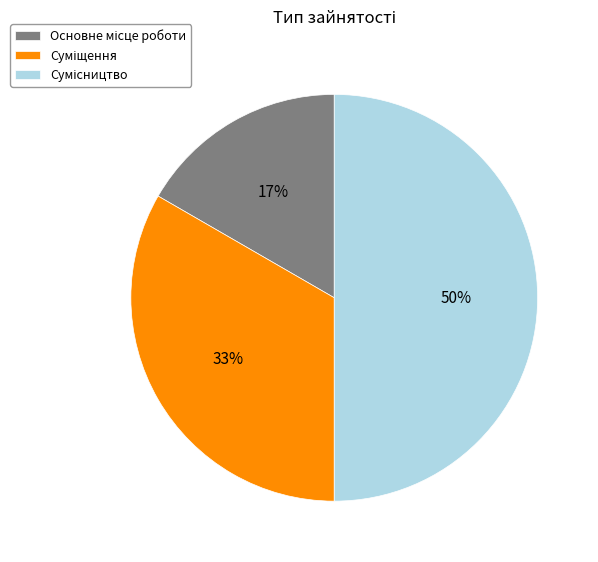

To the nearest percent, what is the difference between the largest and smallest slice percentages?

33%